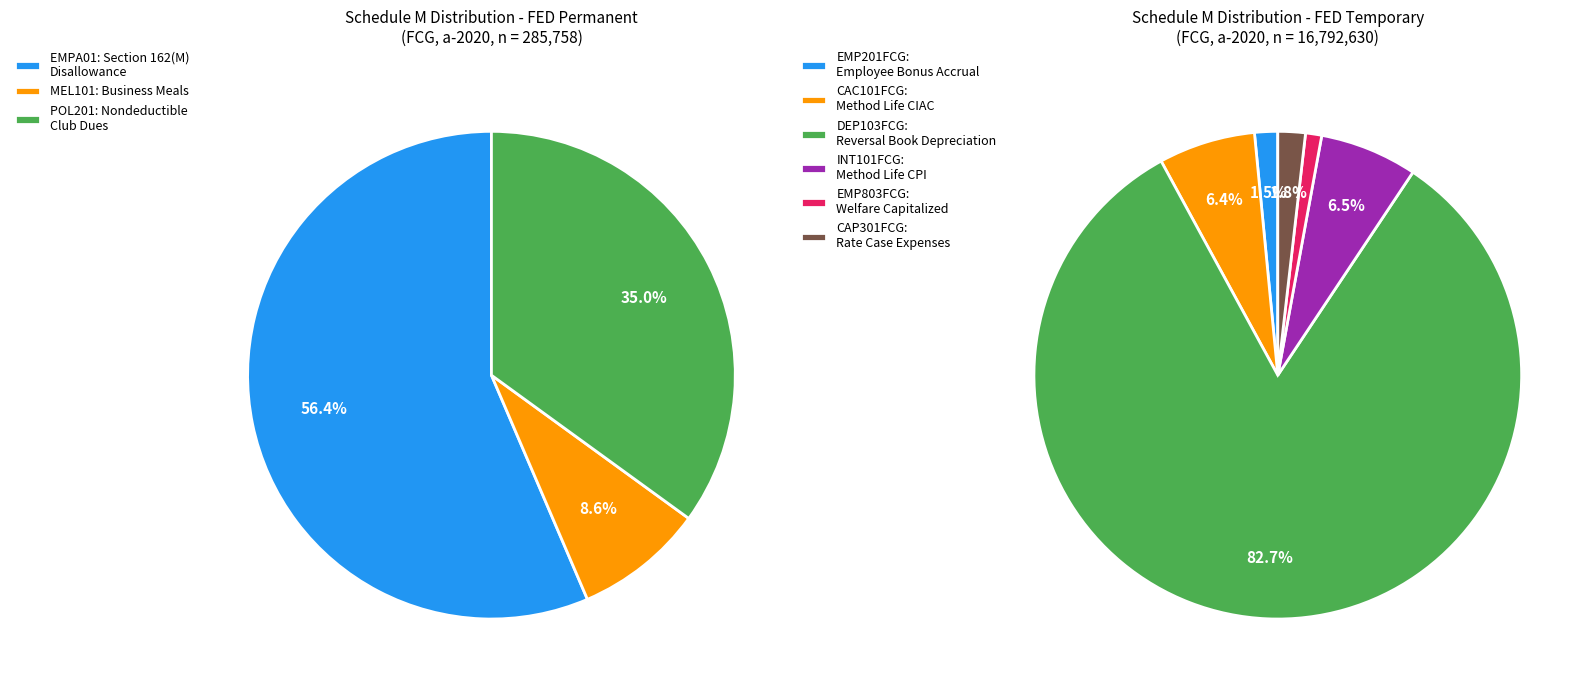

Which category has the biggest portion of the pie?

EMPA01: Section 162(M) Disallowance